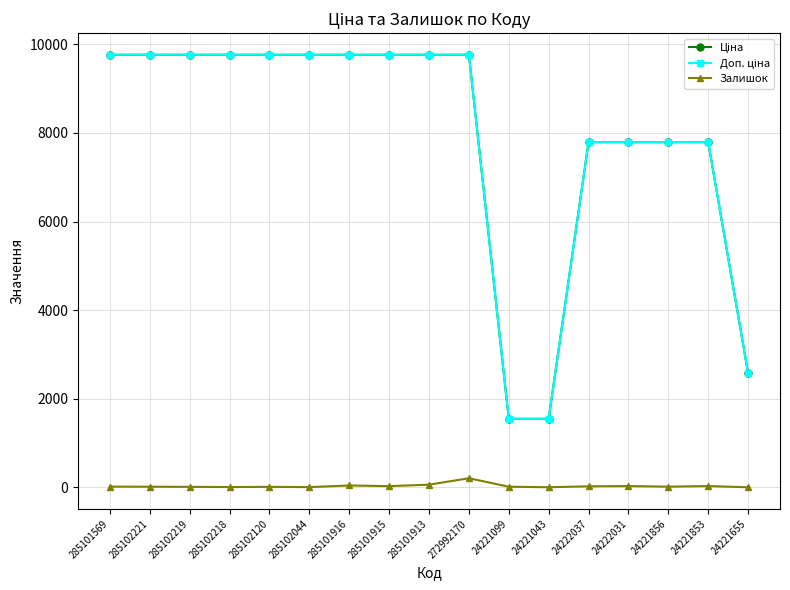

What is the maximum value shown in the chart?

9764.4